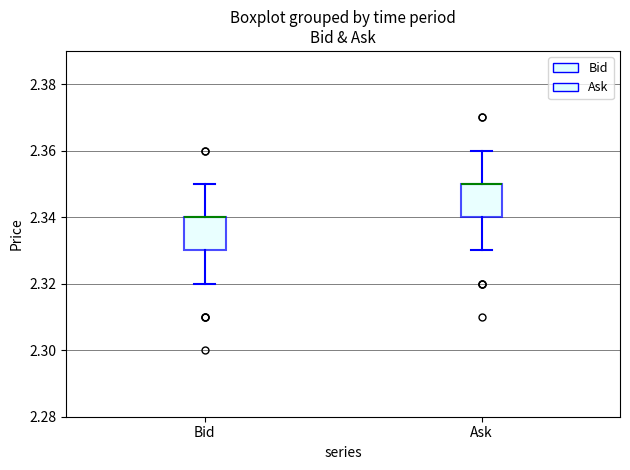

Reading left to right, read every box against the y-axis: the position of its median line, the range the box covers, and the ends of its whiskers. The values are not printed on the chart, so give them approximately, as read against the axis.

Bid: median 2.34 (drawn on the box's upper edge), box 2.33 to 2.34, whiskers 2.32 to 2.35
Ask: median 2.35 (drawn on the box's upper edge), box 2.34 to 2.35, whiskers 2.33 to 2.36